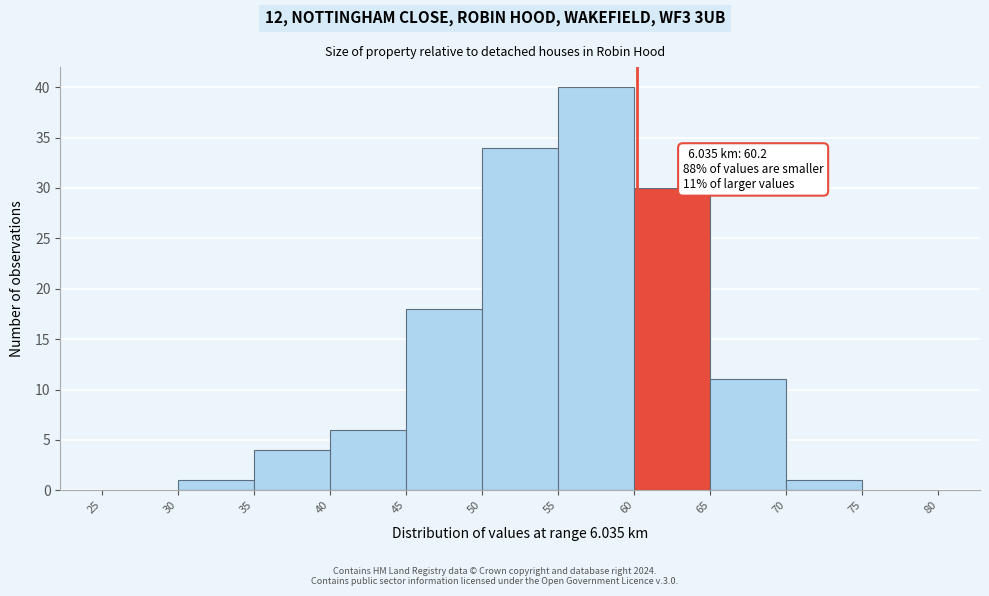

Which range on the x-axis has the tallest bar?

55 to 60